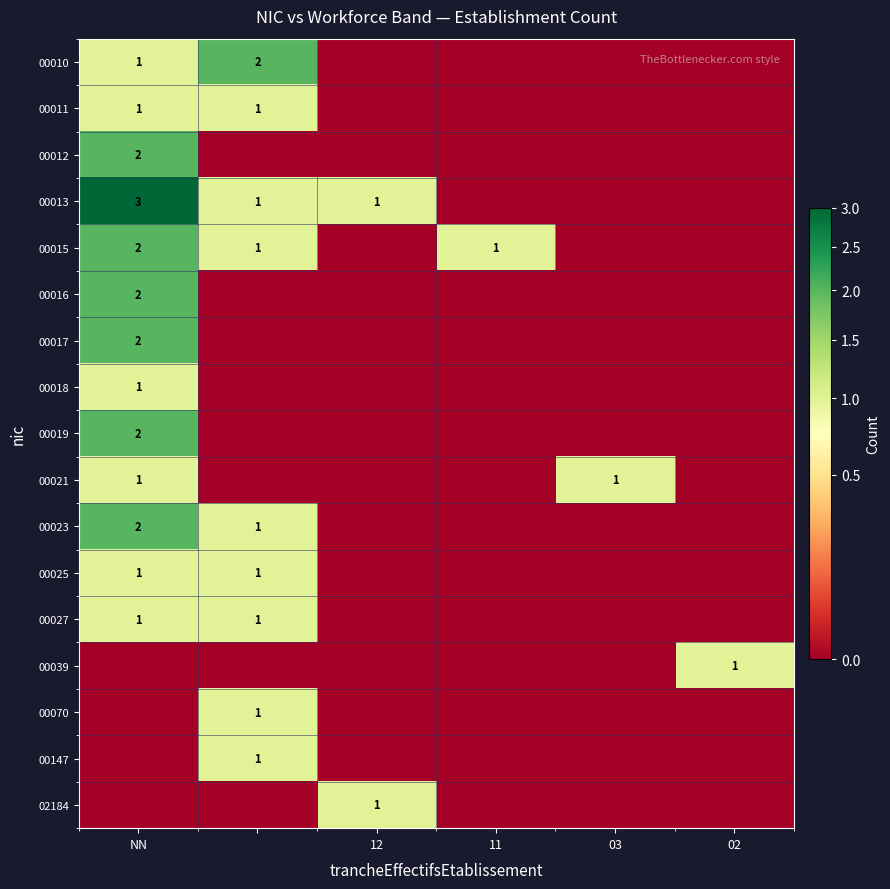

Is the value of 00016 at NN greater than the value of 00013 at 12?

Yes